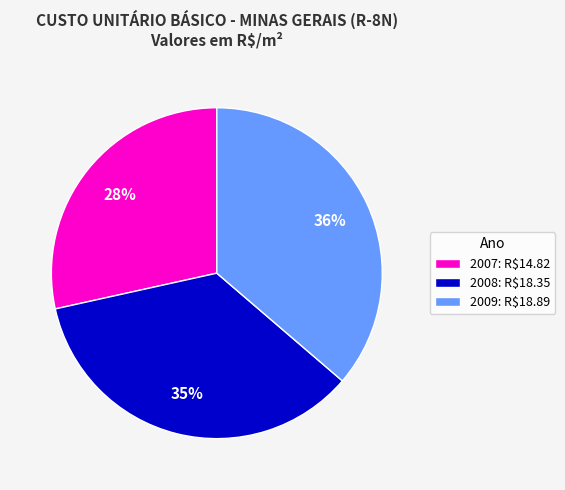

Count the number of slices in the pie.

3